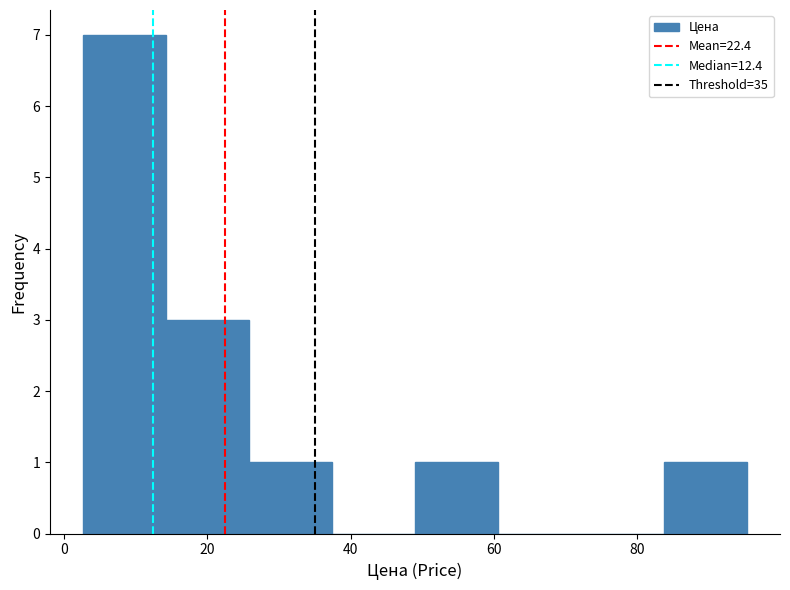

Reading left to right, transcribe this chart: for each bar, give the range it covers on the x-axis and its height. Neither the bar edges nor the heights are printed on the chart, so give them approximately, as read against the axes.

2 to 14: 7
14 to 26: 3
26 to 38: 1
38 to 48: 0
48 to 60: 1
60 to 72: 0
72 to 84: 0
84 to 96: 1